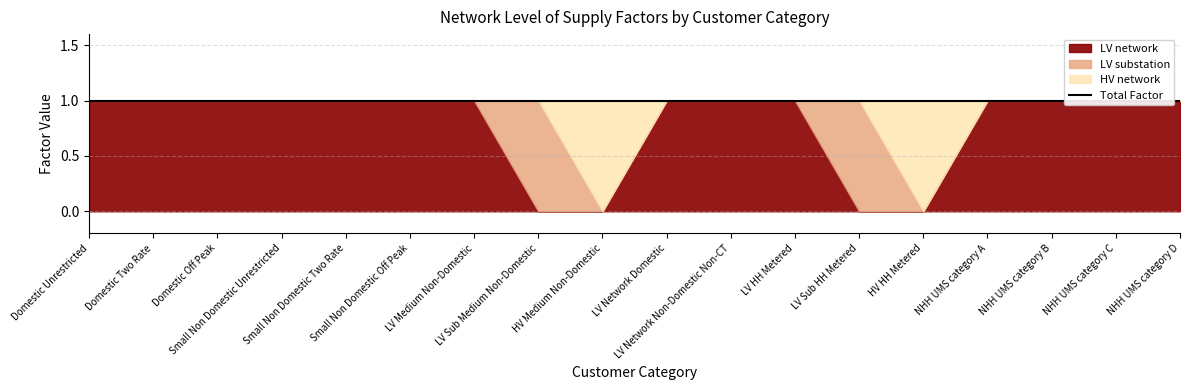

True or false: HV network has more than 0 points higher than both neighbors.

True